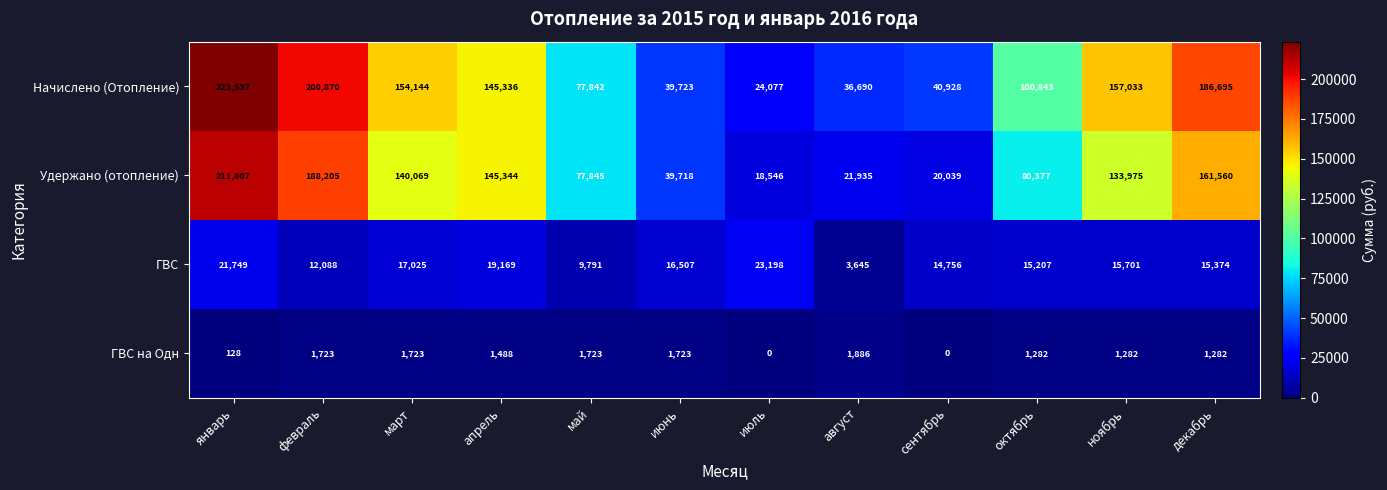

List the series in order of their peak value, highest first.

Начислено (Отопление), Удержано (отопление), ГВС, ГВС на Одн